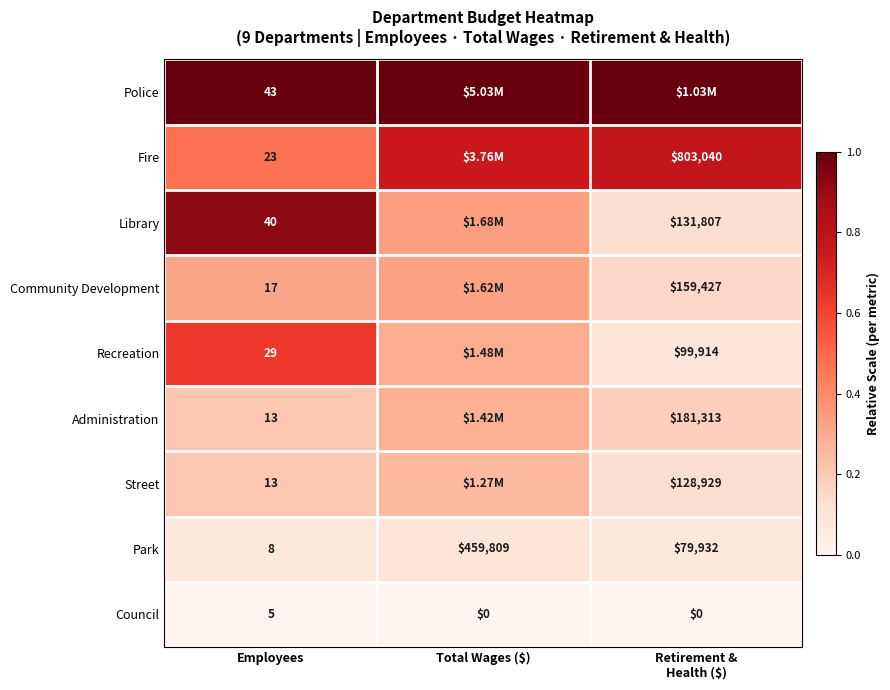

At which label does Council reach its peak?

Employees